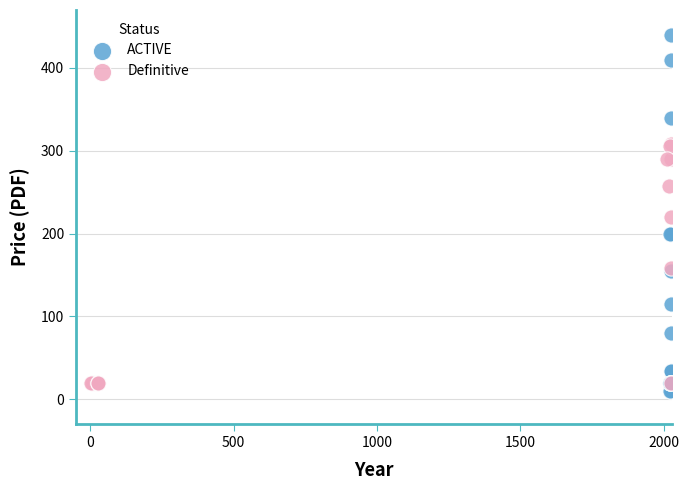

Which series reaches the minimum Y coordinate?

ACTIVE